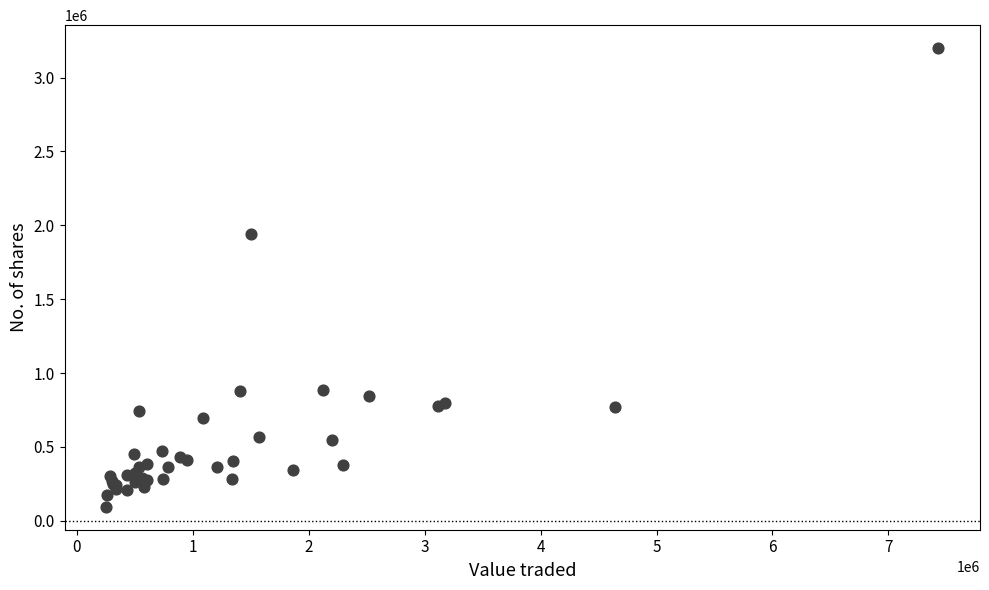

What Y value in the scatter plot is closest to 1646939?

1943405